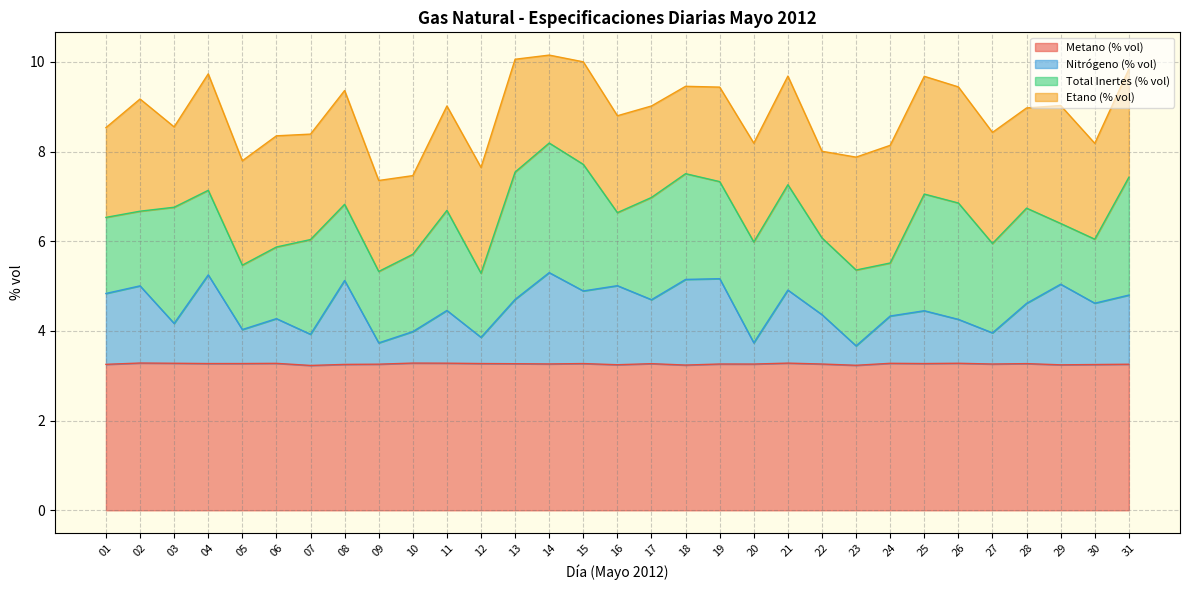

Which category has the highest value in the Nitrógeno (% vol) series?

14